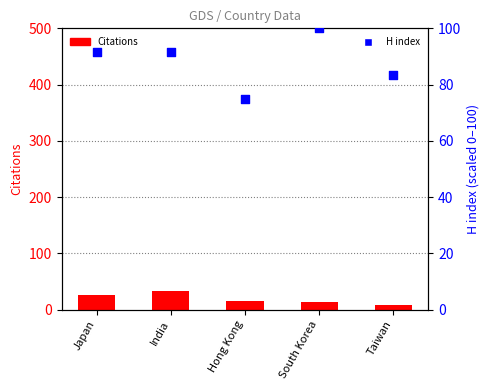

Which series reaches the maximum Y coordinate?

H index